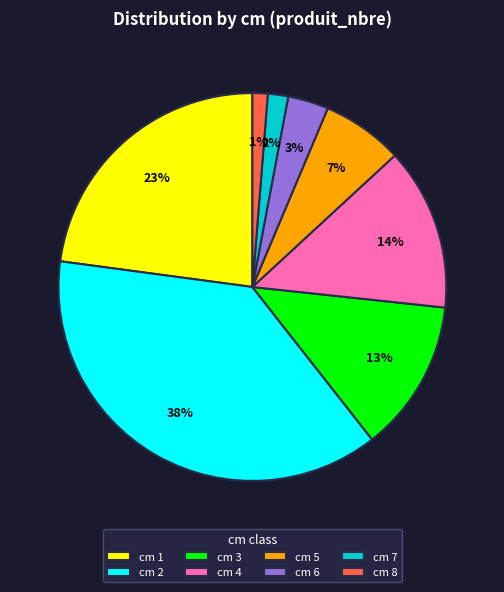

Is it true that cm 2 is 38% of the pie?

True